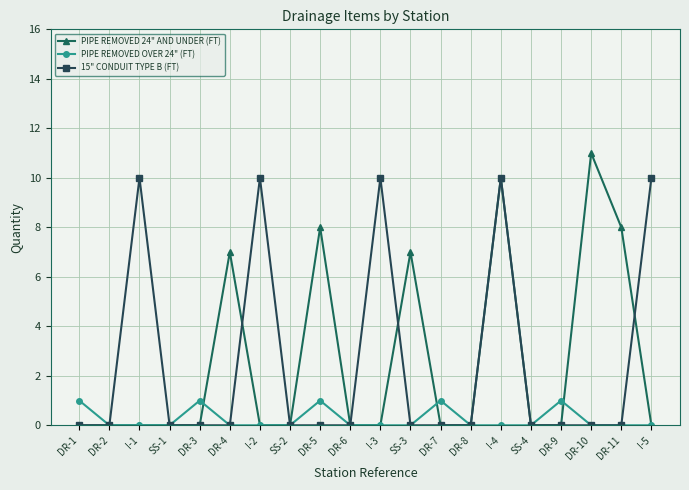

What is the maximum value for 15" CONDUIT TYPE B (FT)?

10